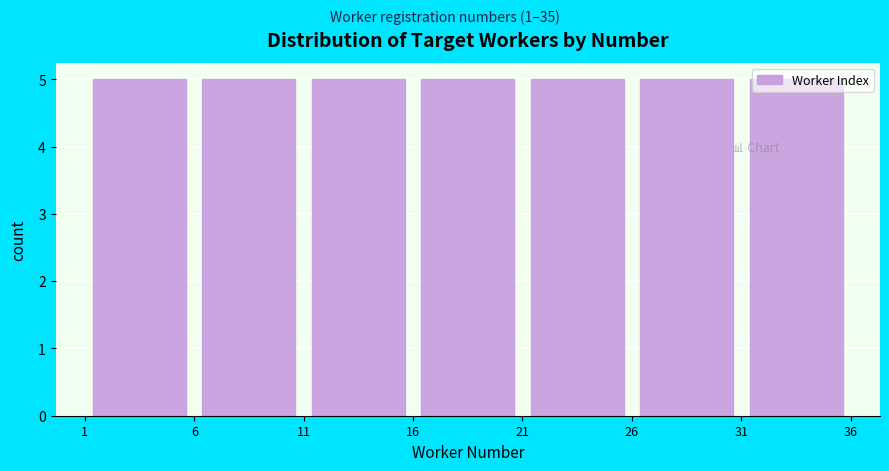

Reading left to right, transcribe this chart: for each bar, give the range it covers on the x-axis and its height. The values are not printed on the chart, so give them approximately, as read against the axis.

1 to 6: 5
6 to 11: 5
11 to 16: 5
16 to 21: 5
21 to 26: 5
26 to 31: 5
31 to 36: 5